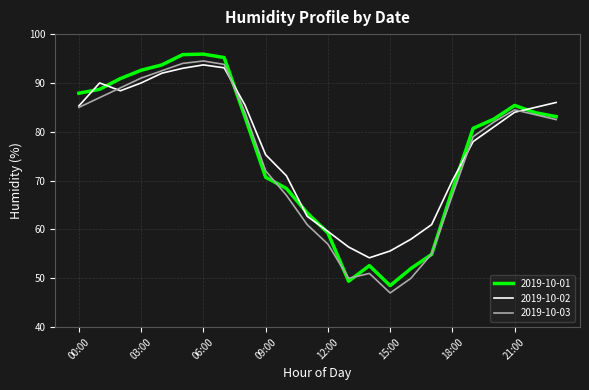

What is the smallest value displayed?

47.0